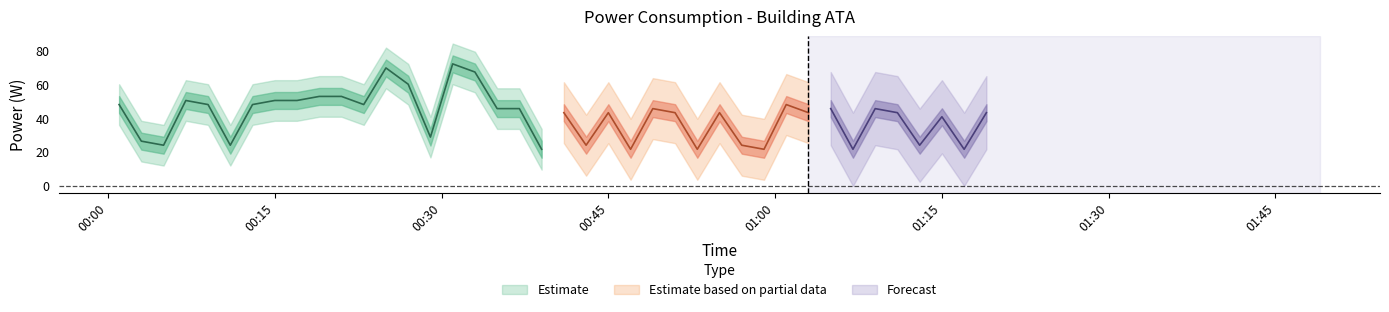

Where is the first local maximum?

3